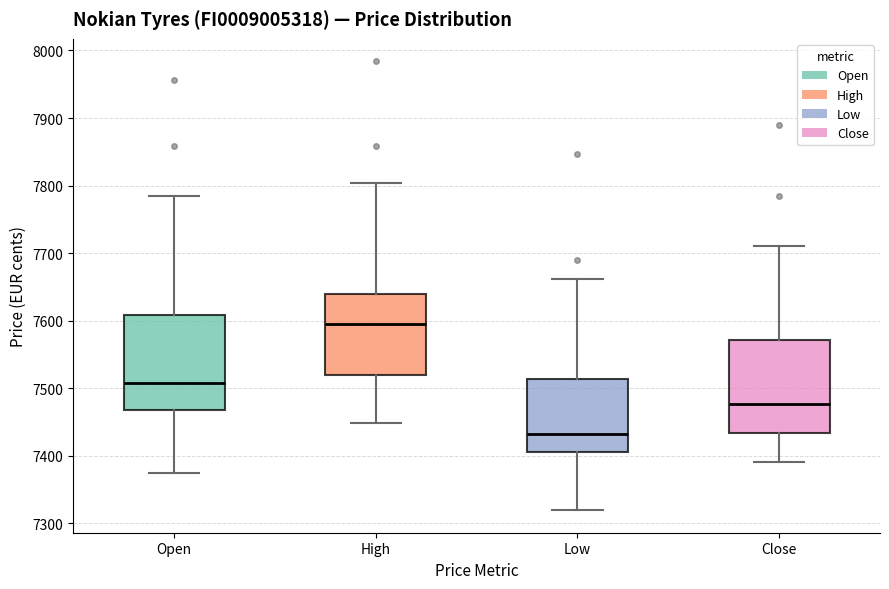

Reading left to right, transcribe this box plot: for each box, give where its median line is, the range the box spans, and where its two whiskers end, as read against the y-axis. The values are not printed on the chart, so give them approximately, as read against the axis.

Open: median 7510, box 7470 to 7610, whiskers 7370 to 7790
High: median 7600, box 7520 to 7640, whiskers 7450 to 7800
Low: median 7430, box 7410 to 7510, whiskers 7320 to 7660
Close: median 7480, box 7430 to 7570, whiskers 7390 to 7710